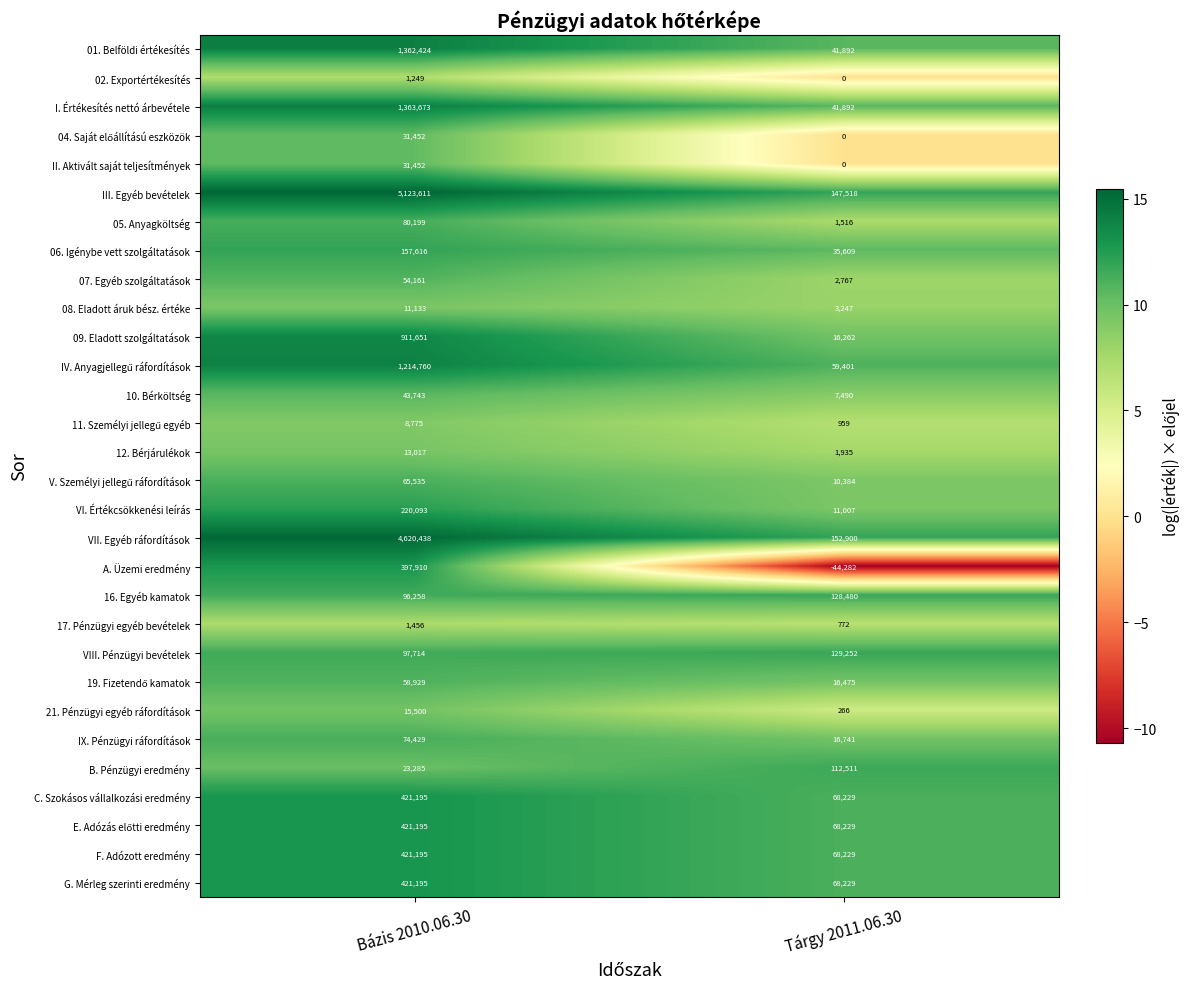

What is the smallest value displayed?

-44282